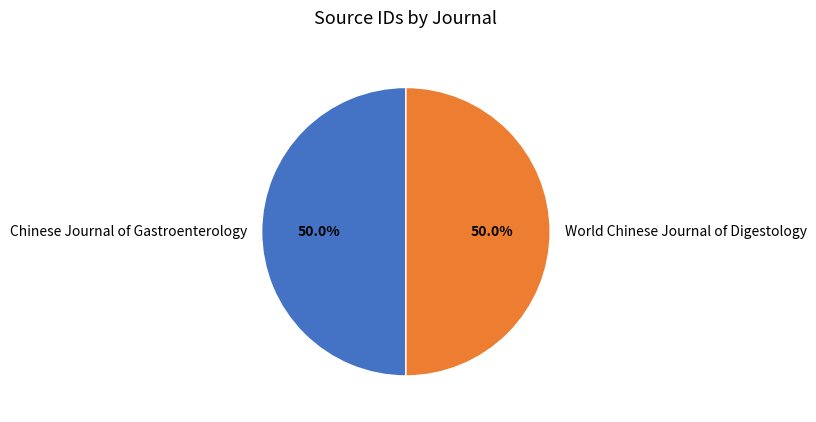

What is the ratio of the value at World Chinese Journal of Digestology to the value at Chinese Journal of Gastroenterology?

1.0